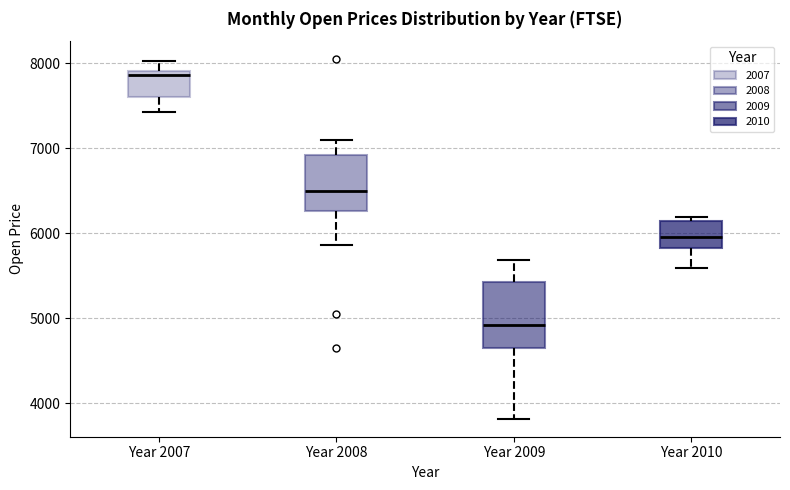

Where does the lower whisker of the box for Year 2007 end on the y-axis? The values are not printed on the chart, so give them approximately, as read against the axis.

7400